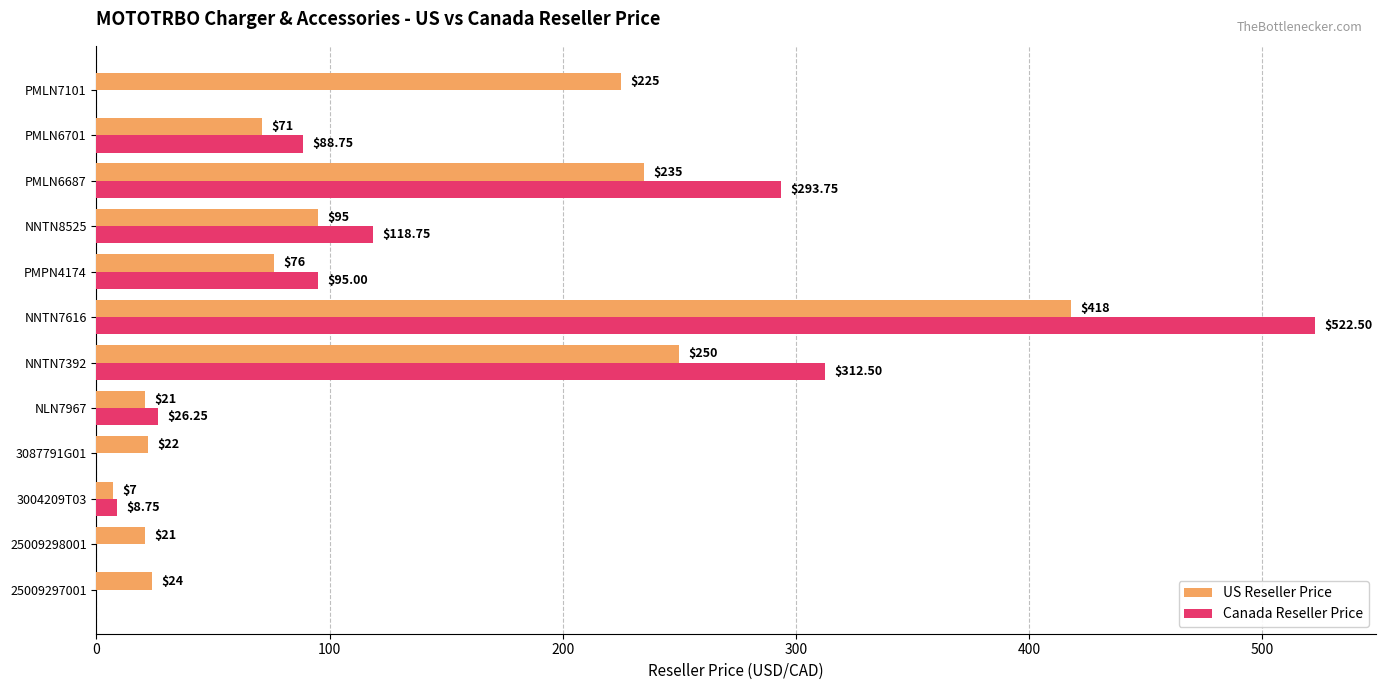

At which category is the sum across all series the highest?

NNTN7616